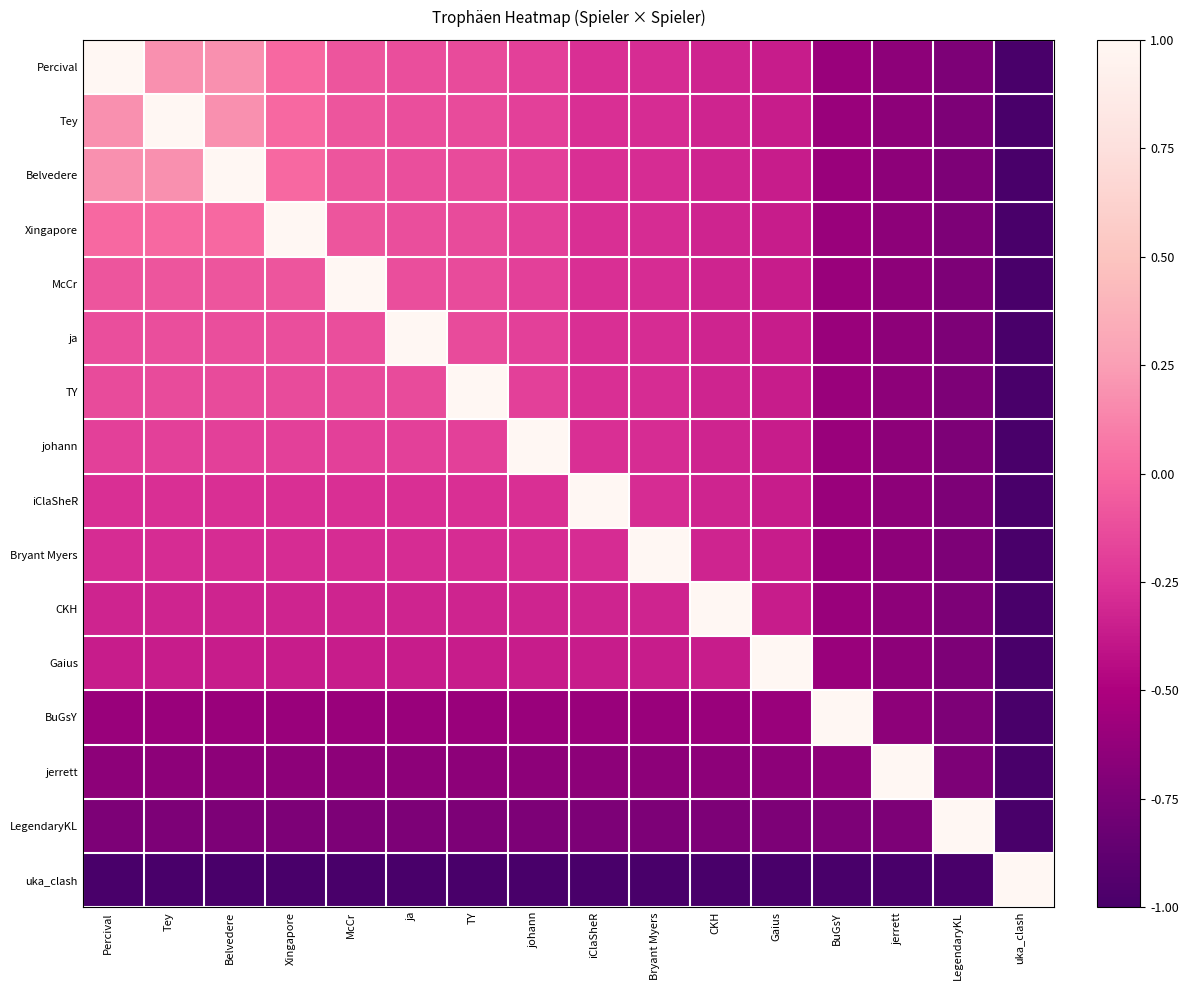

Reading left to right, extract all data points from this chart.

Percival: Percival=1.0	Tey=0.2	Belvedere=0.2	Xingapore=0.0	McCr=-0.1	ja=-0.1	TY=-0.1	johann=-0.2	iClaSheR=-0.3	Bryant Myers=-0.3	CKH=-0.3	Gaius=-0.4	BuGsY=-0.6	jerrett=-0.7	LegendaryKL=-0.7	uka_clash=-1.0
Tey: Percival=0.2	Tey=1.0	Belvedere=0.2	Xingapore=0.0	McCr=-0.1	ja=-0.1	TY=-0.1	johann=-0.2	iClaSheR=-0.3	Bryant Myers=-0.3	CKH=-0.3	Gaius=-0.4	BuGsY=-0.6	jerrett=-0.7	LegendaryKL=-0.7	uka_clash=-1.0
Belvedere: Percival=0.2	Tey=0.2	Belvedere=1.0	Xingapore=0.0	McCr=-0.1	ja=-0.1	TY=-0.1	johann=-0.2	iClaSheR=-0.3	Bryant Myers=-0.3	CKH=-0.3	Gaius=-0.4	BuGsY=-0.6	jerrett=-0.7	LegendaryKL=-0.7	uka_clash=-1.0
Xingapore: Percival=0.0	Tey=0.0	Belvedere=0.0	Xingapore=1.0	McCr=-0.1	ja=-0.1	TY=-0.1	johann=-0.2	iClaSheR=-0.3	Bryant Myers=-0.3	CKH=-0.3	Gaius=-0.4	BuGsY=-0.6	jerrett=-0.7	LegendaryKL=-0.7	uka_clash=-1.0
McCr: Percival=-0.1	Tey=-0.1	Belvedere=-0.1	Xingapore=-0.1	McCr=1.0	ja=-0.1	TY=-0.1	johann=-0.2	iClaSheR=-0.3	Bryant Myers=-0.3	CKH=-0.3	Gaius=-0.4	BuGsY=-0.6	jerrett=-0.7	LegendaryKL=-0.7	uka_clash=-1.0
ja: Percival=-0.1	Tey=-0.1	Belvedere=-0.1	Xingapore=-0.1	McCr=-0.1	ja=1.0	TY=-0.1	johann=-0.2	iClaSheR=-0.3	Bryant Myers=-0.3	CKH=-0.3	Gaius=-0.4	BuGsY=-0.6	jerrett=-0.7	LegendaryKL=-0.7	uka_clash=-1.0
TY: Percival=-0.1	Tey=-0.1	Belvedere=-0.1	Xingapore=-0.1	McCr=-0.1	ja=-0.1	TY=1.0	johann=-0.2	iClaSheR=-0.3	Bryant Myers=-0.3	CKH=-0.3	Gaius=-0.4	BuGsY=-0.6	jerrett=-0.7	LegendaryKL=-0.7	uka_clash=-1.0
johann: Percival=-0.2	Tey=-0.2	Belvedere=-0.2	Xingapore=-0.2	McCr=-0.2	ja=-0.2	TY=-0.2	johann=1.0	iClaSheR=-0.3	Bryant Myers=-0.3	CKH=-0.3	Gaius=-0.4	BuGsY=-0.6	jerrett=-0.7	LegendaryKL=-0.7	uka_clash=-1.0
iClaSheR: Percival=-0.3	Tey=-0.3	Belvedere=-0.3	Xingapore=-0.3	McCr=-0.3	ja=-0.3	TY=-0.3	johann=-0.3	iClaSheR=1.0	Bryant Myers=-0.3	CKH=-0.3	Gaius=-0.4	BuGsY=-0.6	jerrett=-0.7	LegendaryKL=-0.7	uka_clash=-1.0
Bryant Myers: Percival=-0.3	Tey=-0.3	Belvedere=-0.3	Xingapore=-0.3	McCr=-0.3	ja=-0.3	TY=-0.3	johann=-0.3	iClaSheR=-0.3	Bryant Myers=1.0	CKH=-0.3	Gaius=-0.4	BuGsY=-0.6	jerrett=-0.7	LegendaryKL=-0.7	uka_clash=-1.0
CKH: Percival=-0.3	Tey=-0.3	Belvedere=-0.3	Xingapore=-0.3	McCr=-0.3	ja=-0.3	TY=-0.3	johann=-0.3	iClaSheR=-0.3	Bryant Myers=-0.3	CKH=1.0	Gaius=-0.4	BuGsY=-0.6	jerrett=-0.7	LegendaryKL=-0.7	uka_clash=-1.0
Gaius: Percival=-0.4	Tey=-0.4	Belvedere=-0.4	Xingapore=-0.4	McCr=-0.4	ja=-0.4	TY=-0.4	johann=-0.4	iClaSheR=-0.4	Bryant Myers=-0.4	CKH=-0.4	Gaius=1.0	BuGsY=-0.6	jerrett=-0.7	LegendaryKL=-0.7	uka_clash=-1.0
BuGsY: Percival=-0.6	Tey=-0.6	Belvedere=-0.6	Xingapore=-0.6	McCr=-0.6	ja=-0.6	TY=-0.6	johann=-0.6	iClaSheR=-0.6	Bryant Myers=-0.6	CKH=-0.6	Gaius=-0.6	BuGsY=1.0	jerrett=-0.7	LegendaryKL=-0.7	uka_clash=-1.0
jerrett: Percival=-0.7	Tey=-0.7	Belvedere=-0.7	Xingapore=-0.7	McCr=-0.7	ja=-0.7	TY=-0.7	johann=-0.7	iClaSheR=-0.7	Bryant Myers=-0.7	CKH=-0.7	Gaius=-0.7	BuGsY=-0.7	jerrett=1.0	LegendaryKL=-0.7	uka_clash=-1.0
LegendaryKL: Percival=-0.7	Tey=-0.7	Belvedere=-0.7	Xingapore=-0.7	McCr=-0.7	ja=-0.7	TY=-0.7	johann=-0.7	iClaSheR=-0.7	Bryant Myers=-0.7	CKH=-0.7	Gaius=-0.7	BuGsY=-0.7	jerrett=-0.7	LegendaryKL=1.0	uka_clash=-1.0
uka_clash: Percival=-1.0	Tey=-1.0	Belvedere=-1.0	Xingapore=-1.0	McCr=-1.0	ja=-1.0	TY=-1.0	johann=-1.0	iClaSheR=-1.0	Bryant Myers=-1.0	CKH=-1.0	Gaius=-1.0	BuGsY=-1.0	jerrett=-1.0	LegendaryKL=-1.0	uka_clash=1.0